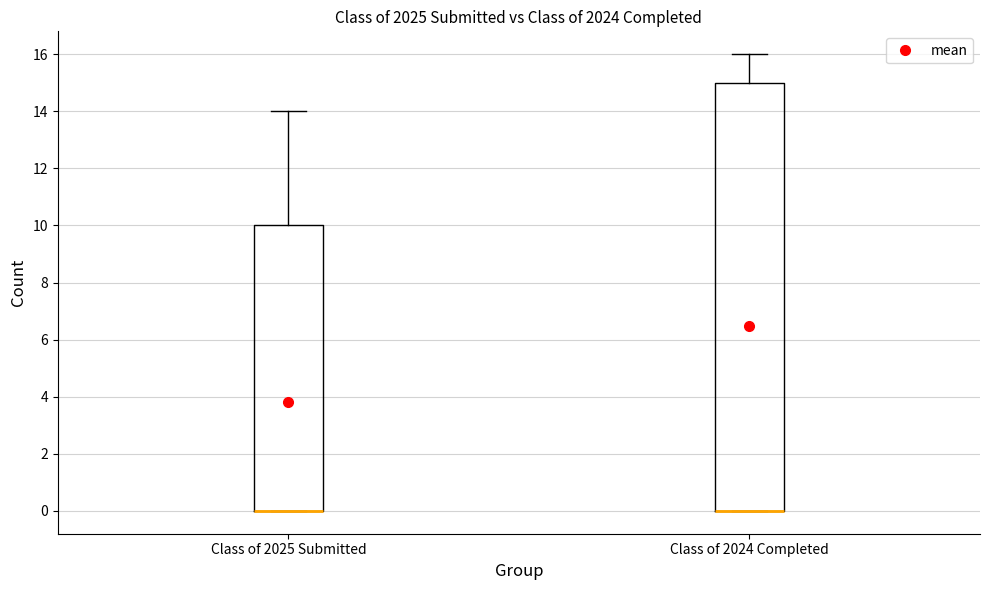

Where does the upper whisker of the box for Class of 2025 Submitted end on the y-axis? The values are not printed on the chart, so give them approximately, as read against the axis.

14